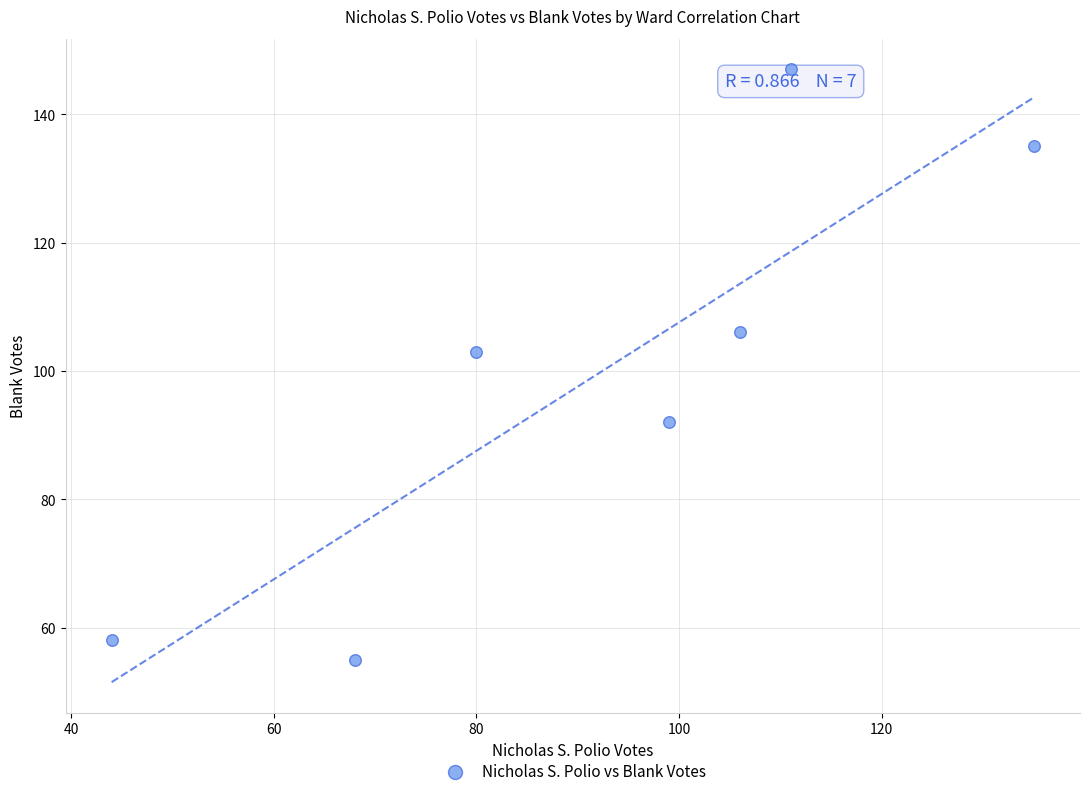

What is the range of Y values (max minus min)?

92